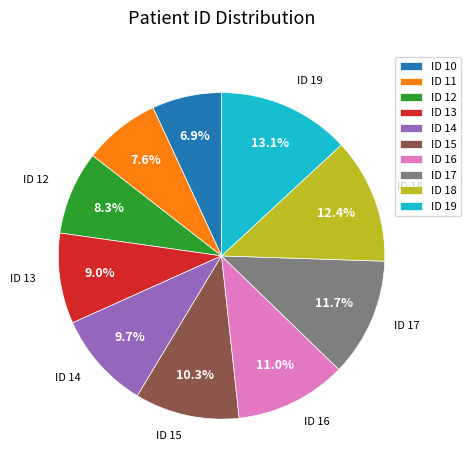

Does any single category account for the majority?

No